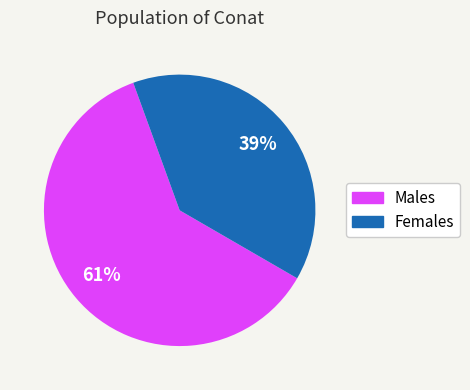

How many segments does this pie chart have?

2